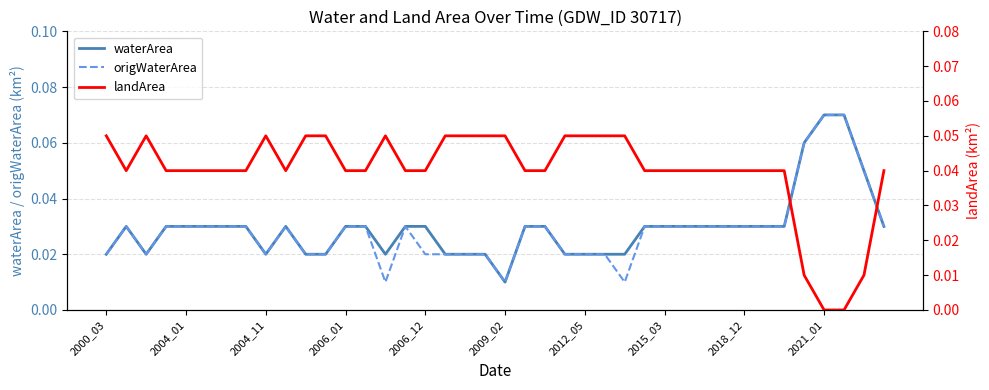

True or false: origWaterArea has a value of 0.1 at 2018_12.

False